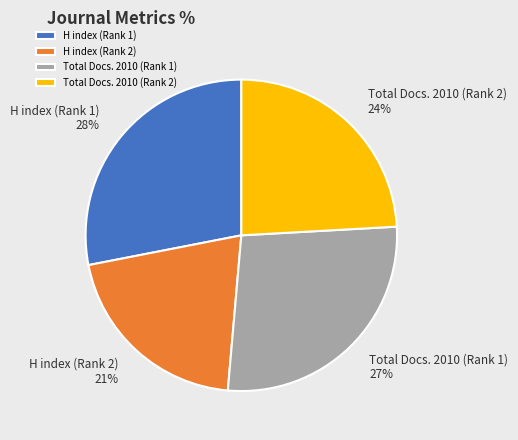

Rank the categories by value from lowest to highest.

H index (Rank 2), Total Docs. 2010 (Rank 2), Total Docs. 2010 (Rank 1), H index (Rank 1)